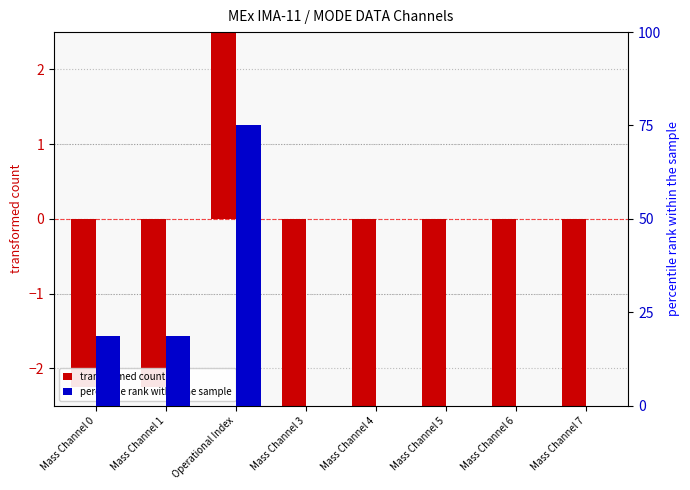

Reading left to right, extract all data points from this chart.

transformed count: Mass Channel 0=-2.2	Mass Channel 1=-2.2	Operational Index=20.8	Mass Channel 3=-3.2	Mass Channel 4=-3.2	Mass Channel 5=-3.2	Mass Channel 6=-3.2	Mass Channel 7=-3.2
percentile rank within the sample: Mass Channel 0=18.8	Mass Channel 1=18.8	Operational Index=75.0	Mass Channel 3=0.0	Mass Channel 4=0.0	Mass Channel 5=0.0	Mass Channel 6=0.0	Mass Channel 7=0.0